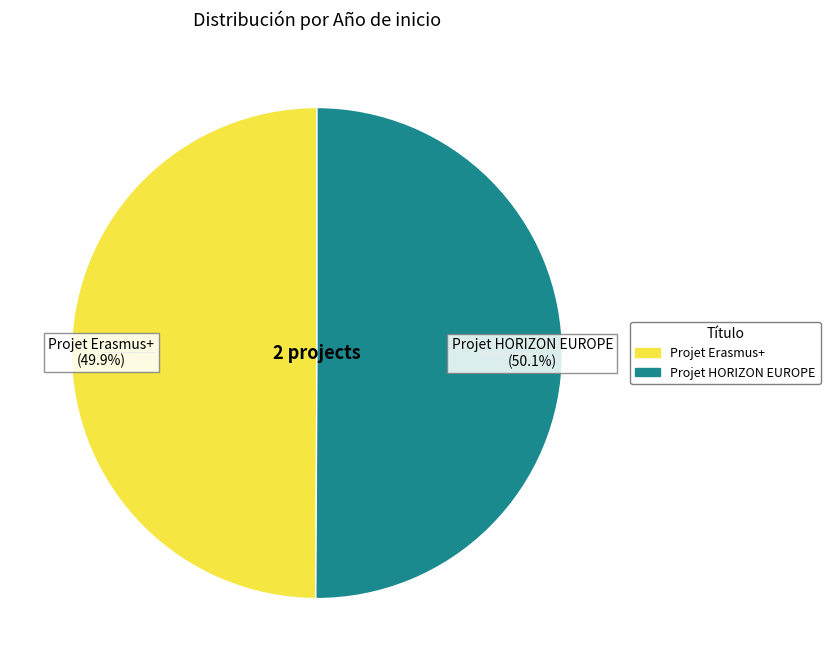

Approximately how many times larger is the value at Projet HORIZON EUROPE compared to Projet Erasmus+?

1.0